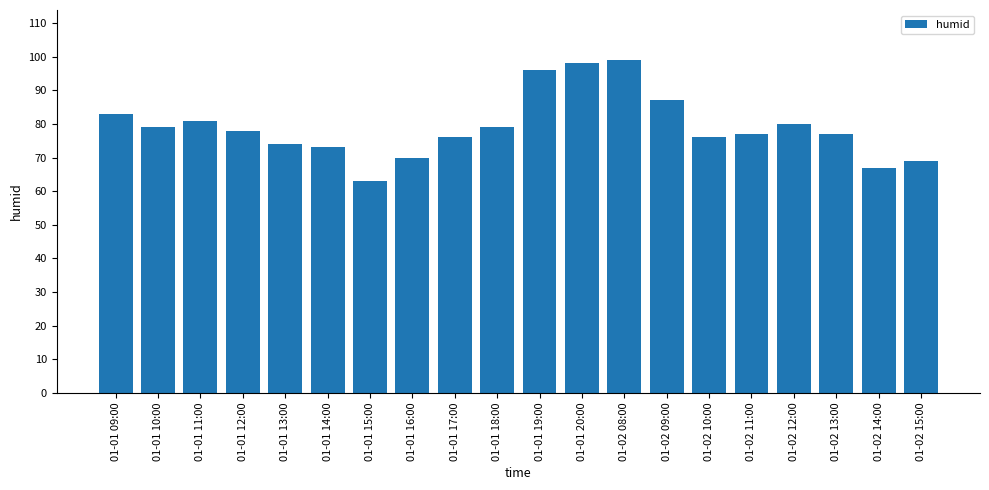

Read the value at 01-01 13:00, to the nearest 5.

75